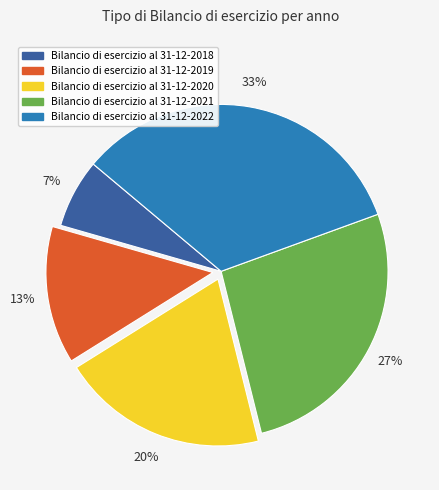

Between Bilancio di esercizio al 31-12-2019 and Bilancio di esercizio al 31-12-2022, which is larger?

Bilancio di esercizio al 31-12-2022